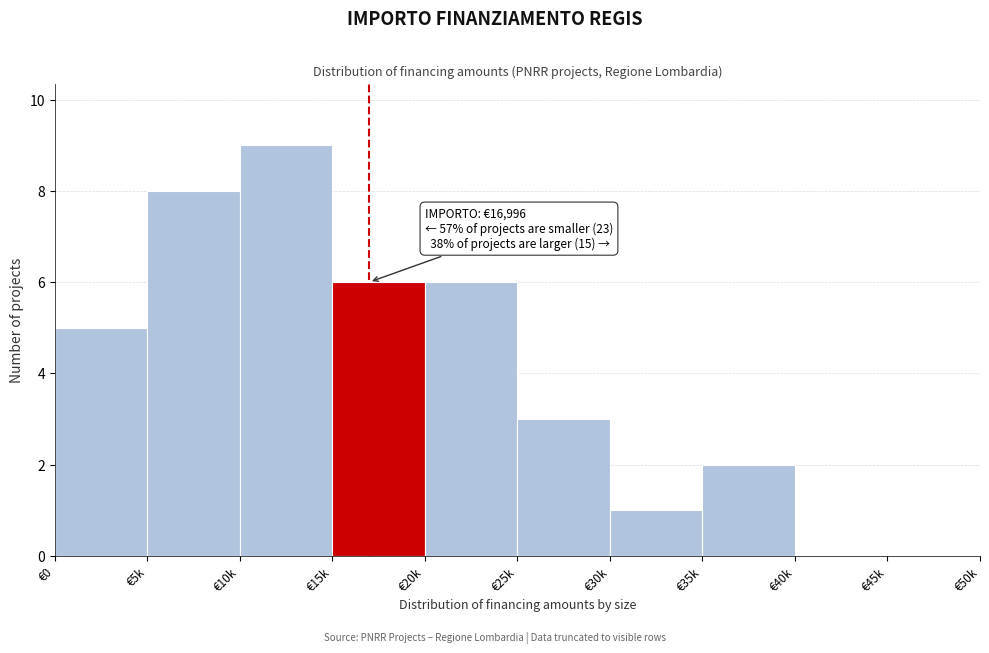

Reading right to left, transcribe all the data shown in this chart.

€45k=0	€40k=0	€35k=2	€30k=1	€25k=3	€20k=6	€15k=6	€10k=9	€5k=8	€0=5